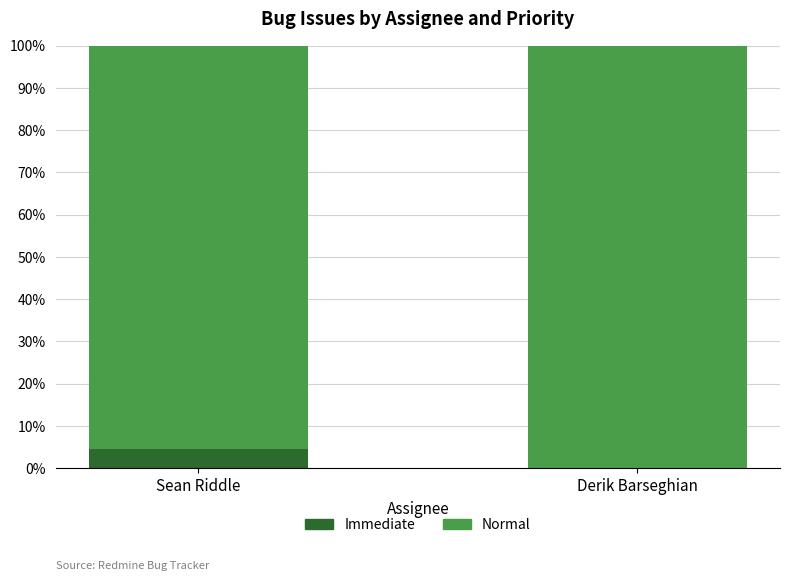

What is the maximum value for Immediate?

4.5